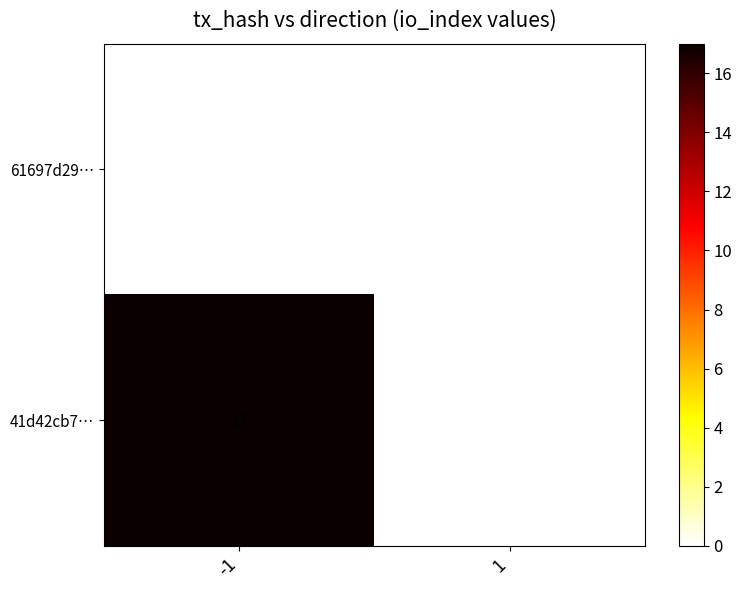

Reading right to left, transcribe all the data shown in this chart.

61697d29…: 0	0
41d42cb7…: 0	17